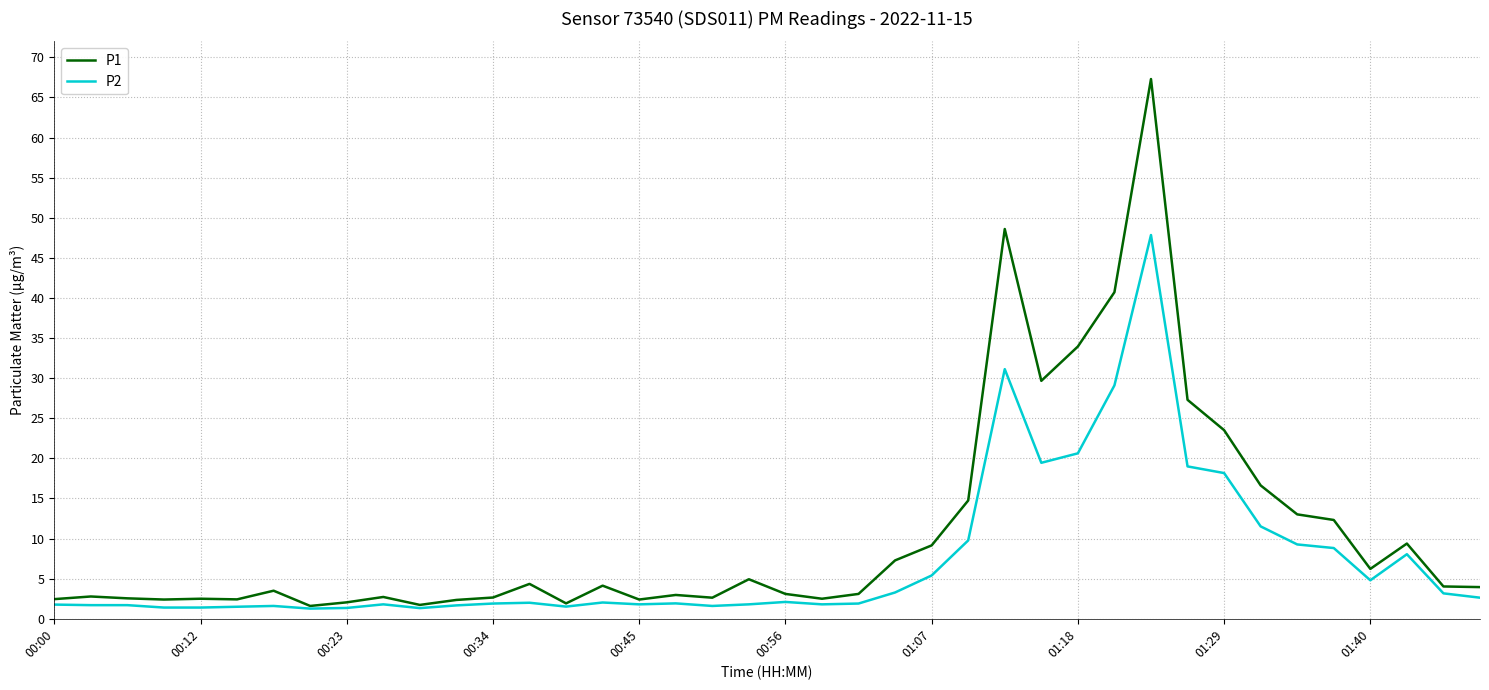

List the series in order of their peak value, lowest first.

P2, P1